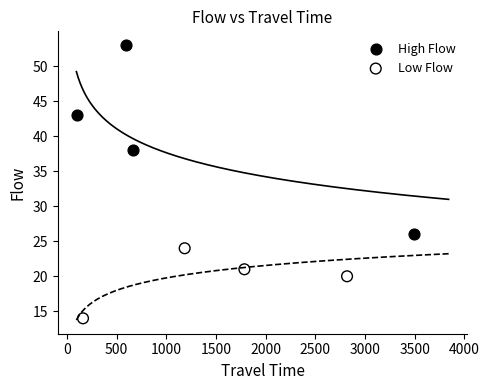

Which series reaches the maximum Y coordinate?

High Flow